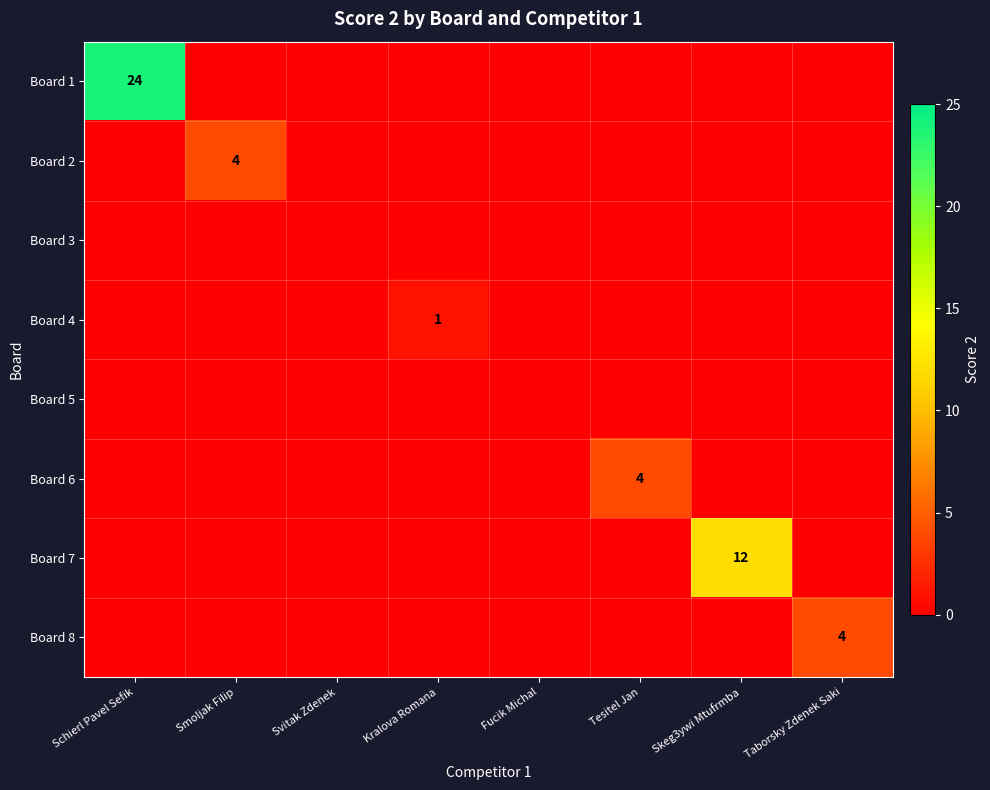

What is the maximum value shown in the chart?

24